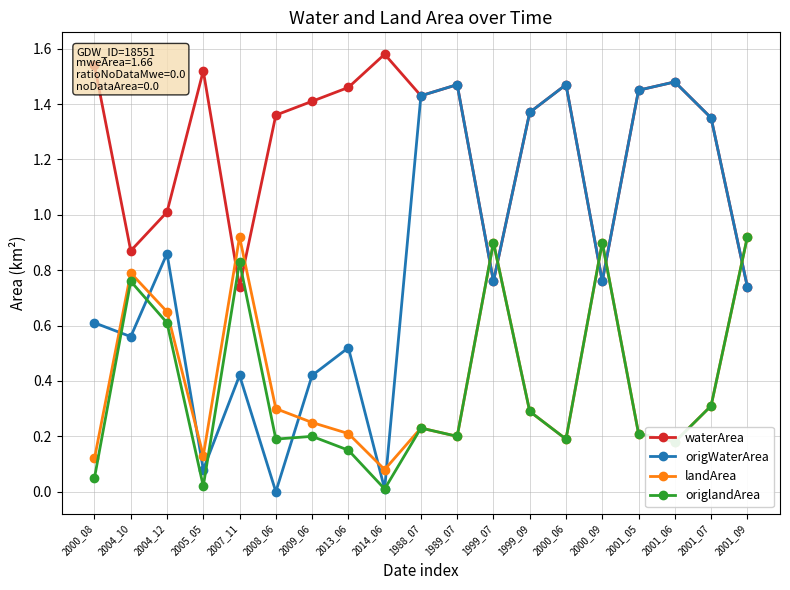

How many intersections are there between landArea and origWaterArea?

11